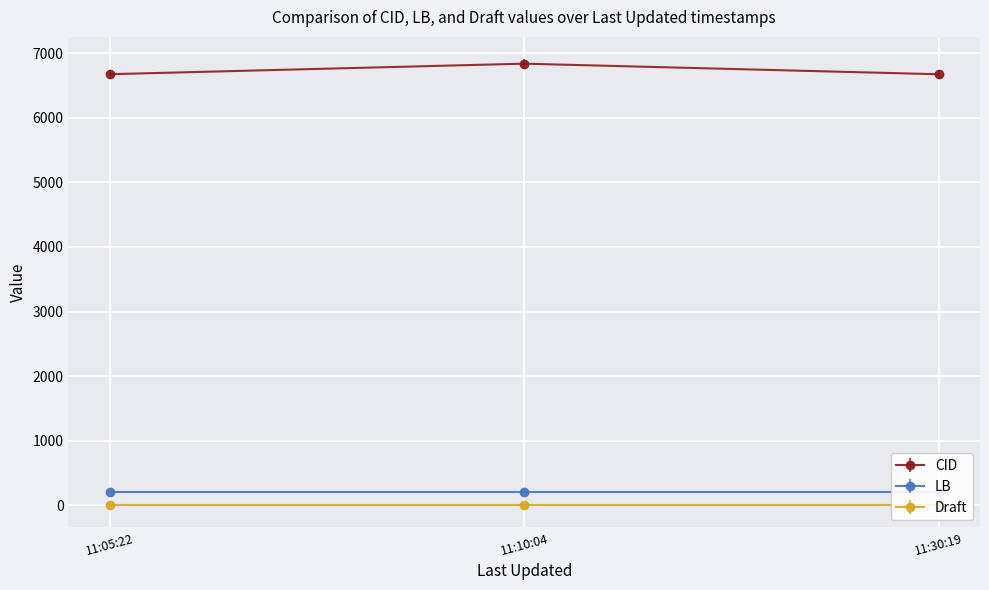

Rank the series at 2014-11-11 11:05:22 from lowest to highest value.

Draft, LB, CID